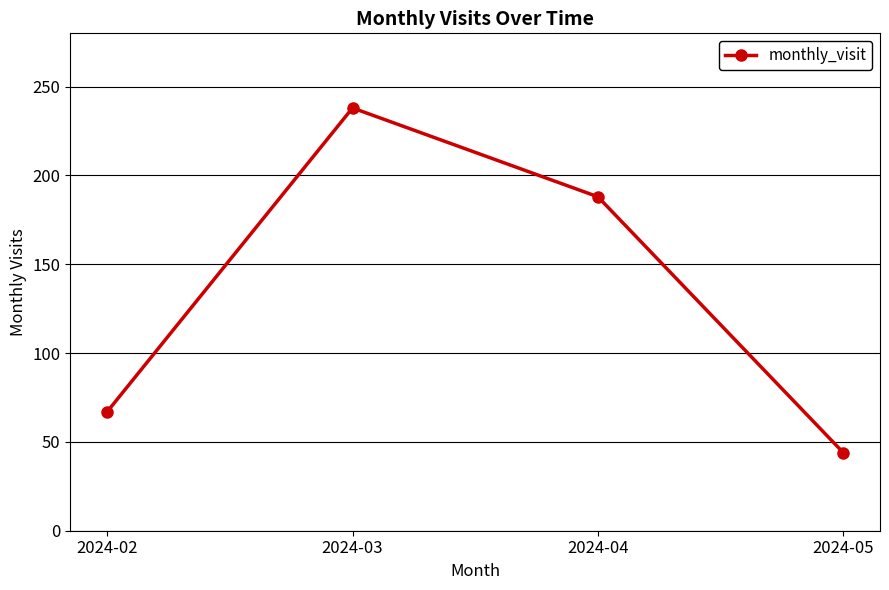

What is the smallest value displayed?

44